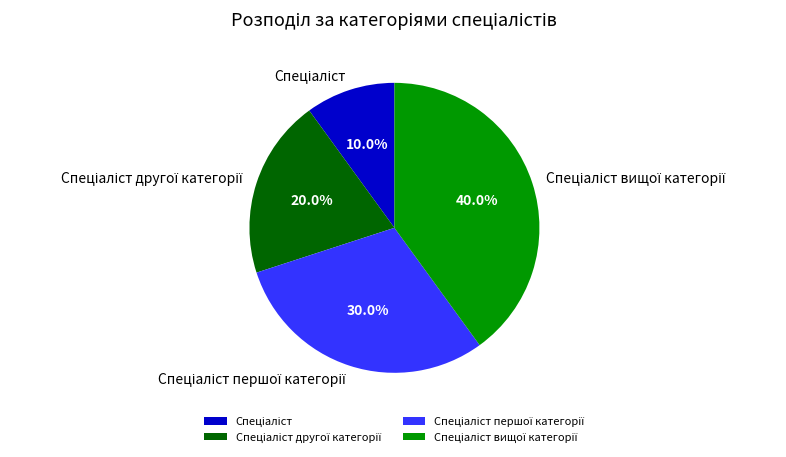

Is there any slice that represents more than half of the pie?

No